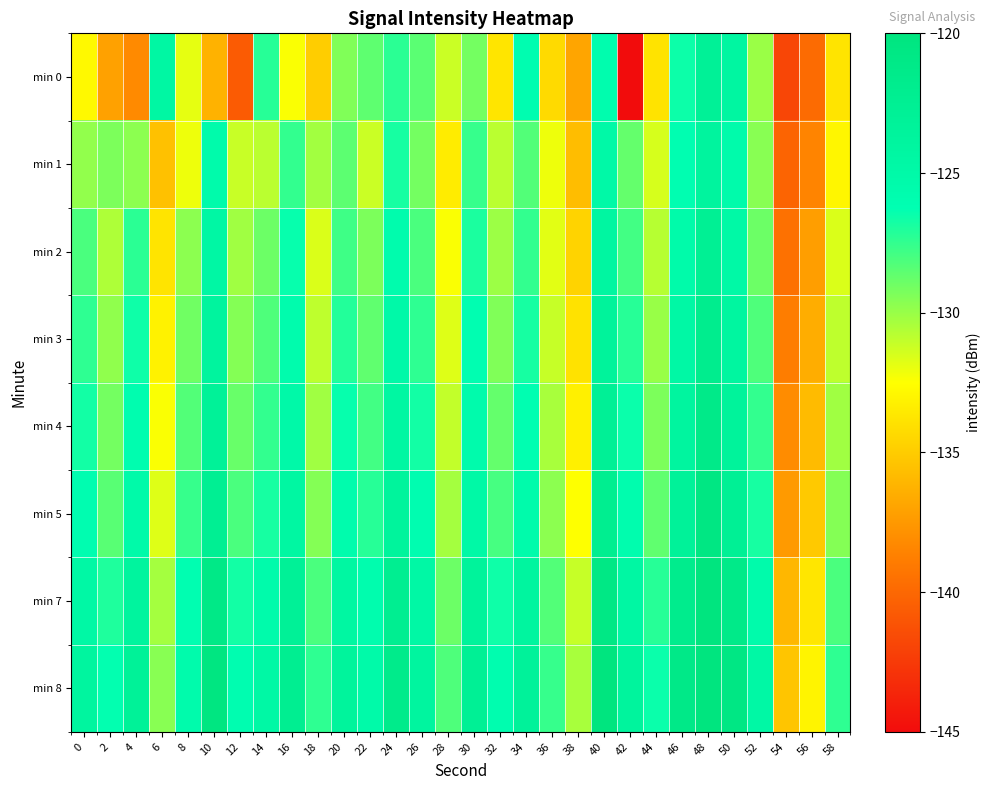

Reading right to left, transcribe all the data shown in this chart.

min 0: 58=-133.8	56=-139.8	54=-141.9	52=-130.0	50=-124.2	48=-122.9	46=-126.6	44=-133.8	42=-145.3	40=-125.8	38=-136.9	36=-134.3	34=-126.0	32=-133.7	30=-129.1	28=-131.2	26=-128.5	24=-127.3	22=-128.6	20=-129.4	18=-134.9	16=-132.4	14=-127.2	12=-140.7	10=-136.3	8=-131.9	6=-124.4	4=-138.2	2=-137.1	0=-132.8
min 1: 58=-132.9	56=-138.5	54=-140.2	52=-129.6	50=-125.4	48=-123.8	46=-126.2	44=-131.5	42=-128.7	40=-124.9	38=-135.7	36=-132.1	34=-128.3	32=-130.8	30=-127.6	28=-133.4	26=-129.1	24=-126.8	22=-131.2	20=-128.5	18=-130.2	16=-127.5	14=-130.8	12=-131.2	10=-125.4	8=-132.1	6=-135.5	4=-129.7	2=-129.3	0=-129.8
min 2: 58=-131.6	56=-137.2	54=-139.5	52=-128.9	50=-124.8	48=-122.6	46=-125.3	44=-130.7	42=-127.9	40=-124.2	38=-134.6	36=-131.8	34=-127.5	32=-130.1	30=-126.9	28=-132.4	26=-128.1	24=-125.7	22=-129.3	20=-127.8	18=-131.6	16=-126.4	14=-128.9	12=-130.2	10=-124.5	8=-129.7	6=-133.8	4=-127.3	2=-130.5	0=-128.1
min 3: 58=-130.9	56=-136.5	54=-138.8	52=-128.2	50=-124.1	48=-121.9	46=-124.6	44=-130.0	42=-127.2	40=-123.5	38=-133.9	36=-131.1	34=-126.8	32=-129.4	30=-126.2	28=-131.7	26=-127.4	24=-125.0	22=-128.6	20=-127.1	18=-130.9	16=-125.7	14=-128.2	12=-129.5	10=-123.8	8=-129.0	6=-133.1	4=-126.6	2=-129.8	0=-127.4
min 4: 58=-130.2	56=-135.8	54=-138.1	52=-127.5	50=-123.4	48=-121.2	46=-123.9	44=-129.3	42=-126.5	40=-122.8	38=-133.2	36=-130.4	34=-126.1	32=-128.7	30=-125.5	28=-131.0	26=-126.7	24=-124.3	22=-127.9	20=-126.4	18=-130.2	16=-125.0	14=-127.5	12=-128.8	10=-123.1	8=-128.3	6=-132.4	4=-125.9	2=-129.1	0=-126.7
min 5: 58=-129.5	56=-135.1	54=-137.4	52=-126.8	50=-122.7	48=-120.5	46=-123.2	44=-128.6	42=-125.8	40=-122.1	38=-132.5	36=-129.7	34=-125.4	32=-128.0	30=-124.8	28=-130.3	26=-126.0	24=-123.6	22=-127.2	20=-125.7	18=-129.5	16=-124.3	14=-126.8	12=-128.1	10=-122.4	8=-127.6	6=-131.7	4=-125.2	2=-128.4	0=-126.0
min 7: 58=-128.1	56=-133.7	54=-136.0	52=-125.4	50=-121.3	48=-119.1	46=-121.8	44=-127.2	42=-124.4	40=-120.7	38=-131.1	36=-128.3	34=-124.0	32=-126.6	30=-123.4	28=-128.9	26=-124.6	24=-122.2	22=-125.8	20=-124.3	18=-128.1	16=-122.9	14=-125.4	12=-126.7	10=-121.0	8=-126.2	6=-130.3	4=-123.8	2=-127.0	0=-124.6
min 8: 58=-127.4	56=-133.0	54=-135.3	52=-124.7	50=-120.6	48=-118.4	46=-121.1	44=-126.5	42=-123.7	40=-120.0	38=-130.4	36=-127.6	34=-123.3	32=-125.9	30=-122.7	28=-128.2	26=-123.9	24=-121.5	22=-125.1	20=-123.6	18=-127.4	16=-122.2	14=-124.7	12=-126.0	10=-120.3	8=-125.5	6=-129.6	4=-123.1	2=-126.3	0=-123.9